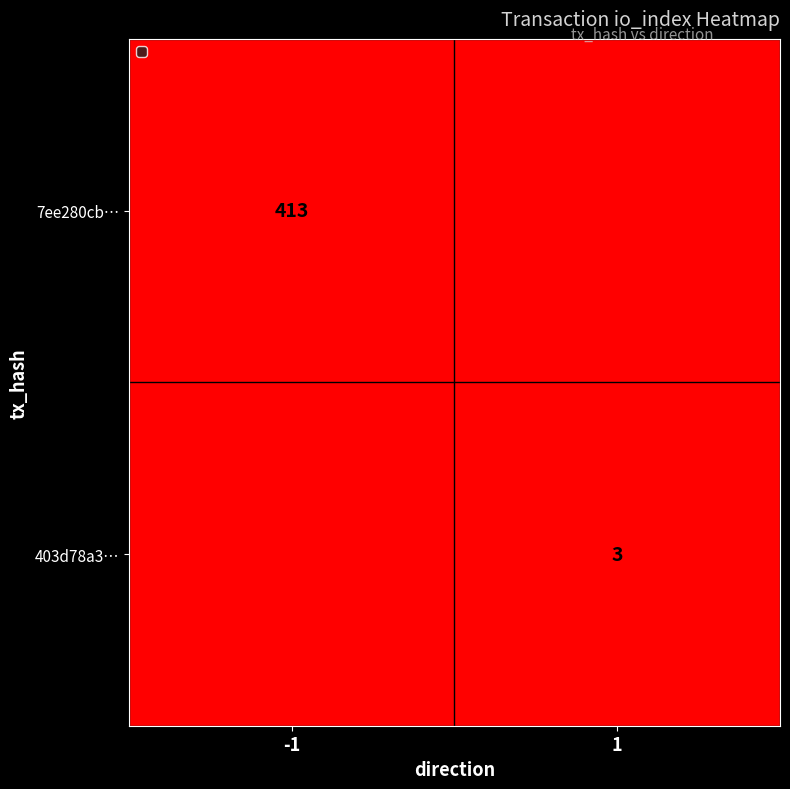

The value of 7ee280cb… at -1 is 413. True or false?

True